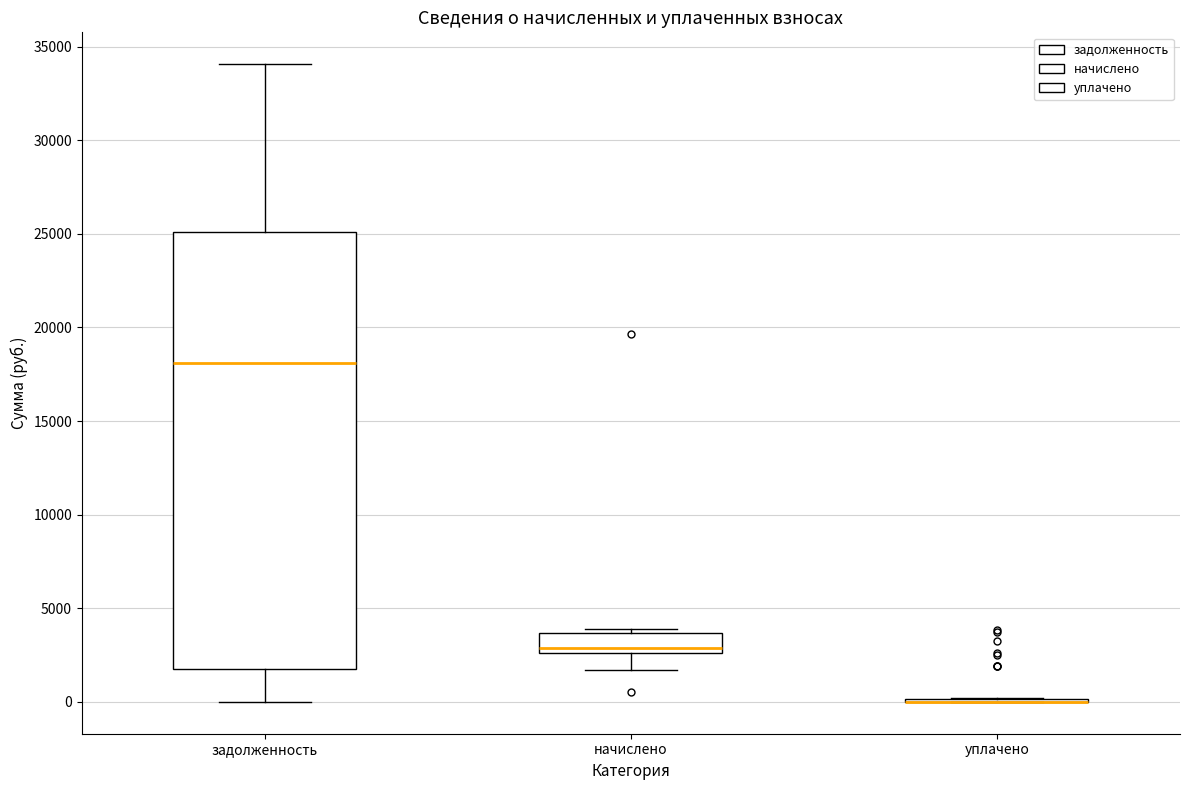

Which box is the tallest, from its lower edge to its upper edge?

задолженность